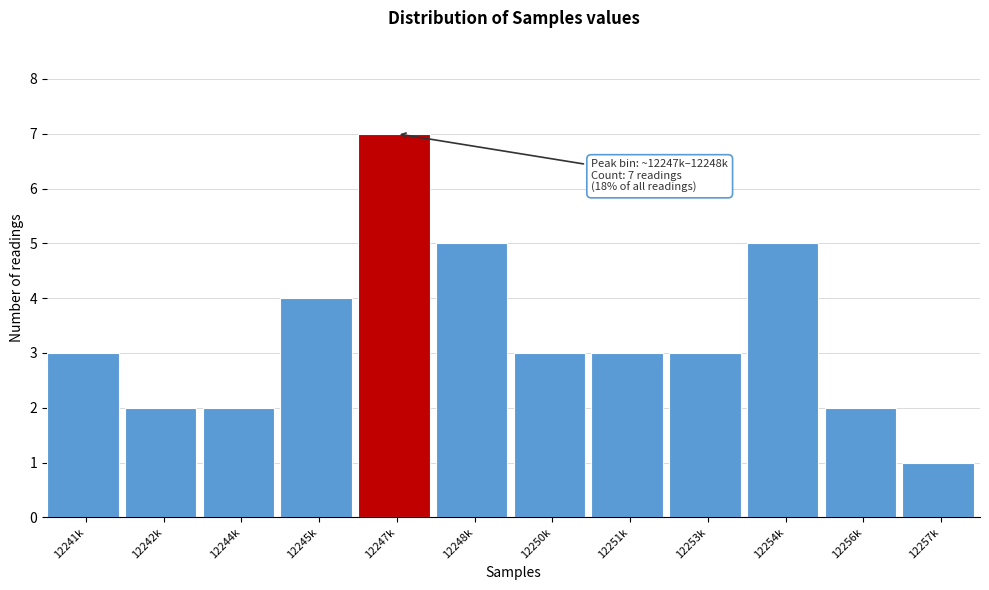

Reading left to right, transcribe all the data shown in this chart.

12241k=3	12242k=2	12244k=2	12245k=4	12247k=7	12248k=5	12250k=3	12251k=3	12253k=3	12254k=5	12256k=2	12257k=1